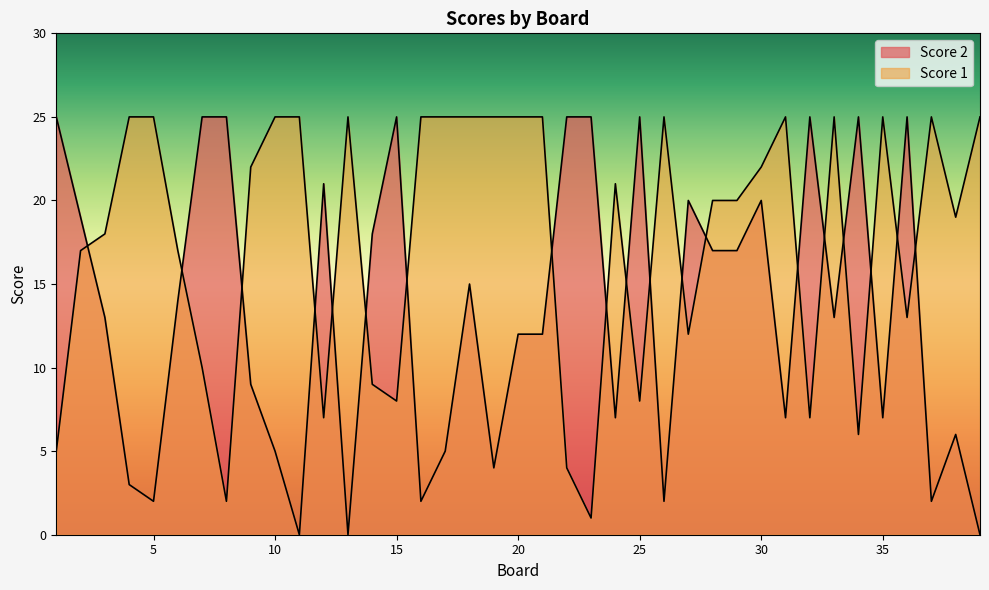

List the labels in order of Score 1 value, largest first.

4, 5, 10, 11, 13, 16, 17, 18, 19, 20, 21, 26, 31, 33, 35, 37, 39, 9, 30, 24, 28, 29, 38, 3, 2, 6, 36, 27, 7, 14, 15, 25, 12, 32, 34, 1, 22, 8, 23